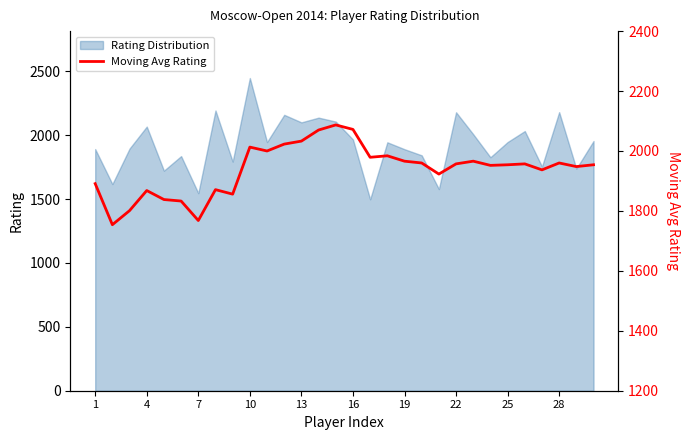

What is the maximum value for Rating Distribution?

2447